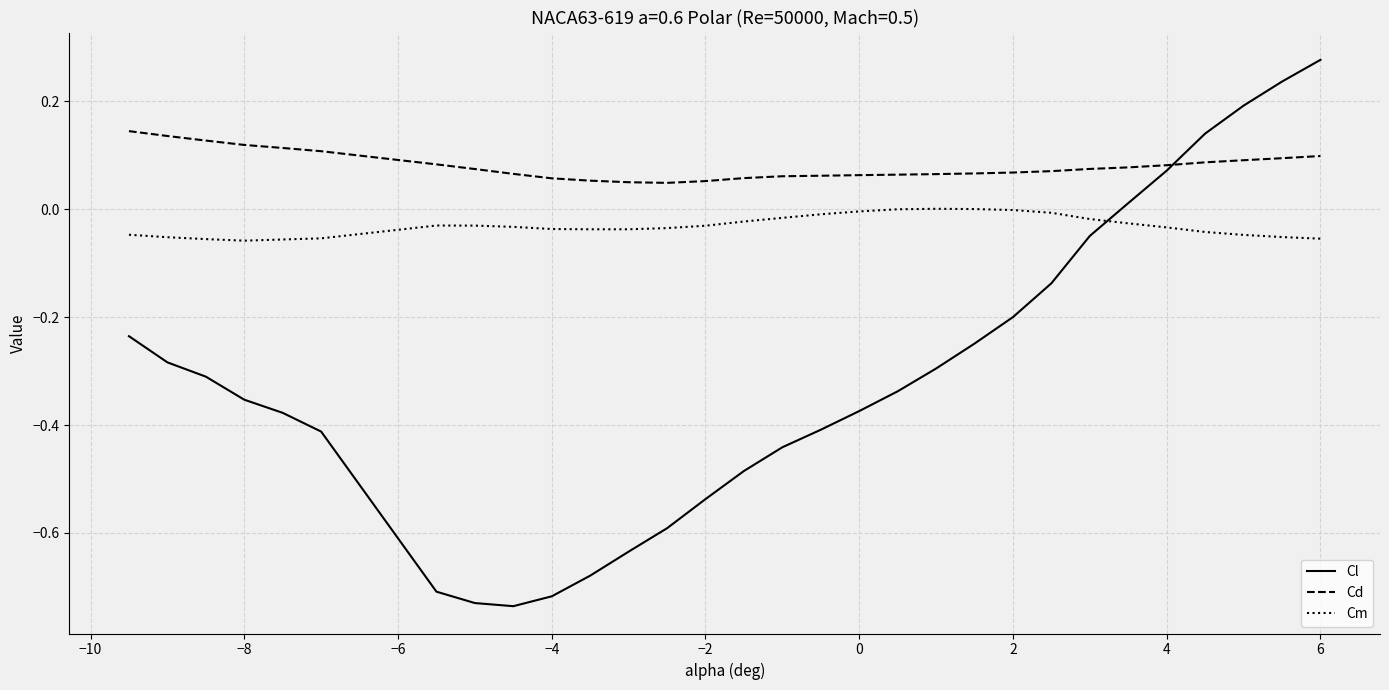

Rank the series by their average value, from highest to lowest.

Cd, Cm, Cl